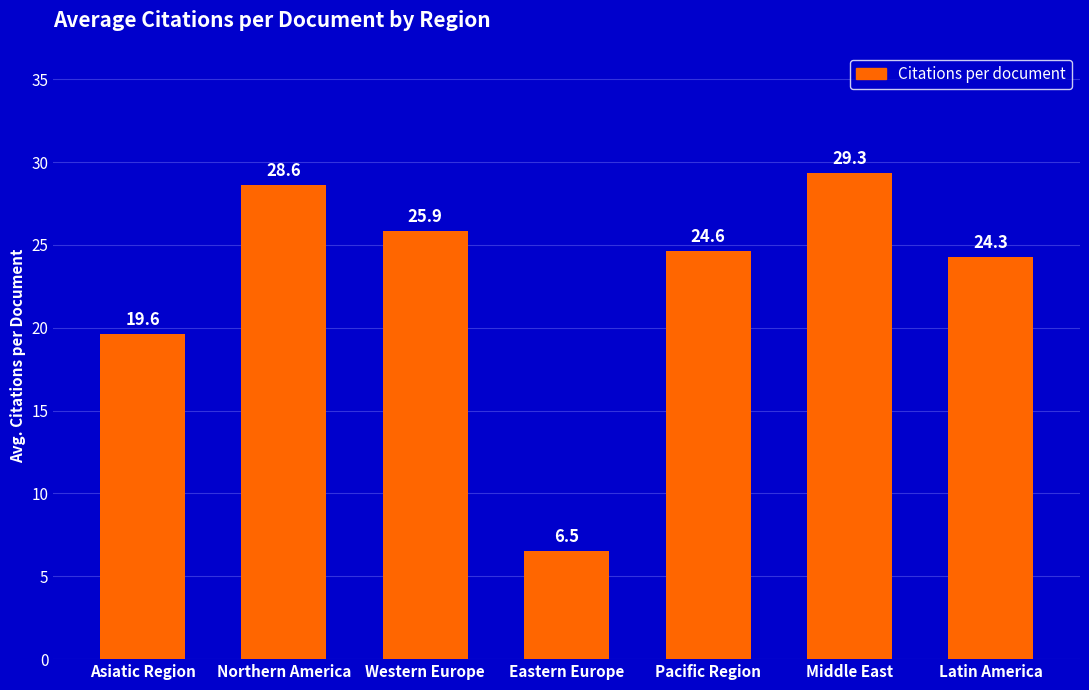

How many bars are there in total?

7